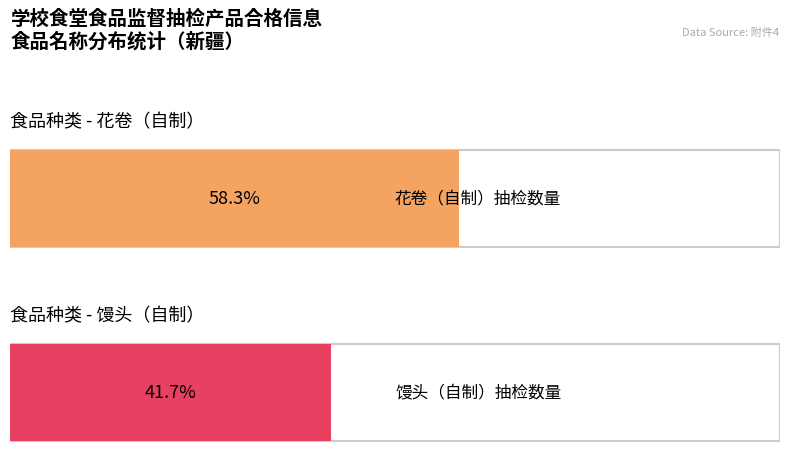

Reading right to left, extract all data points from this chart.

20	28